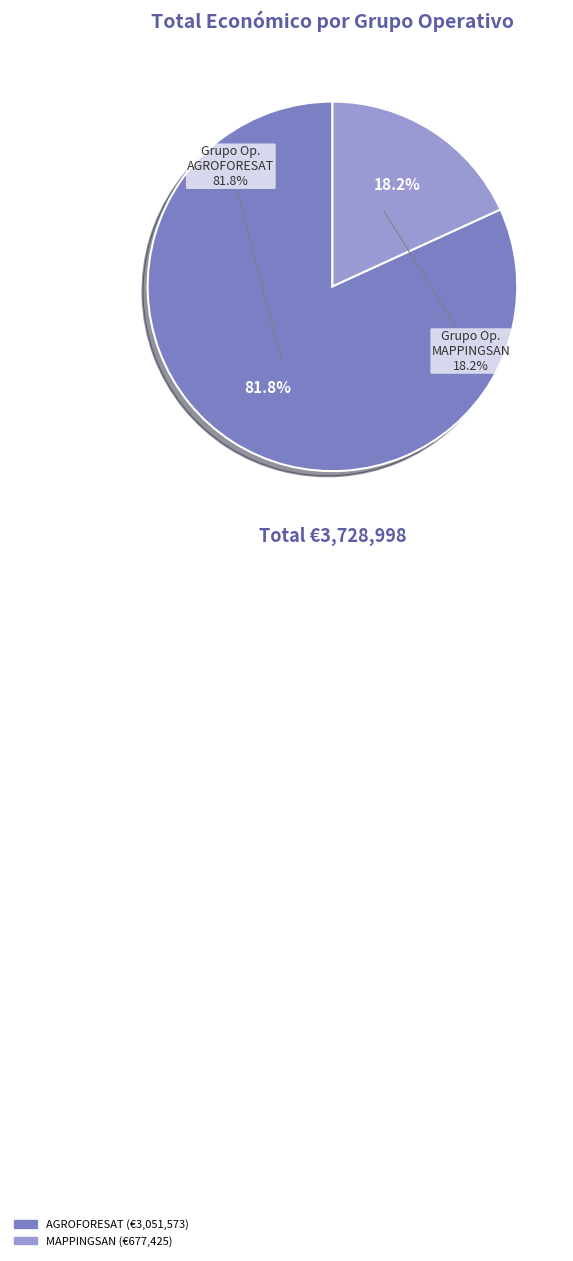

True or false: Grupo Operativo MAPPINGSAN: Elaboración accounts for 7% of the total.

False